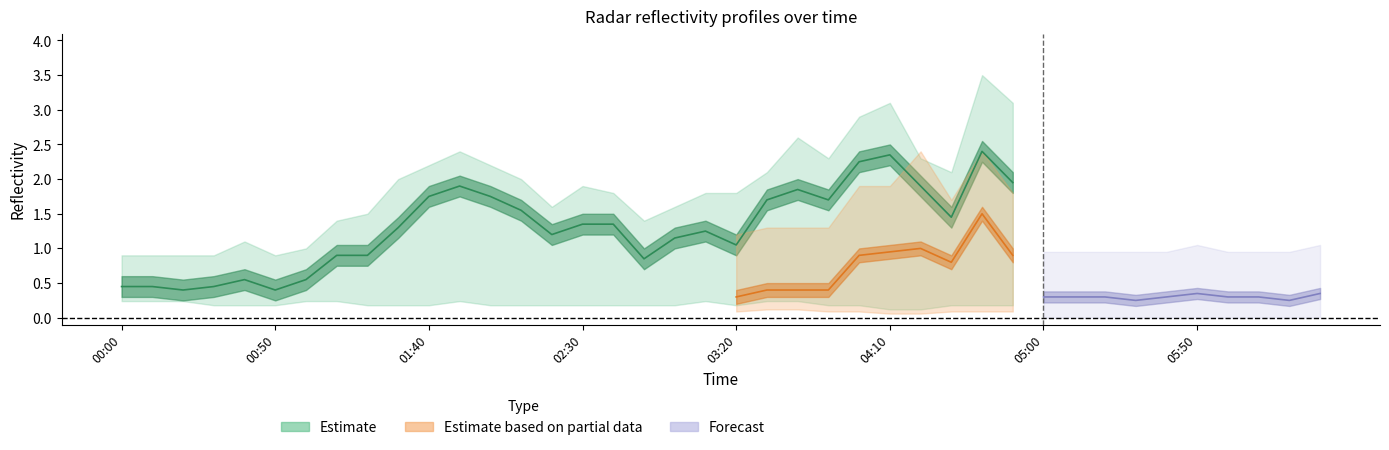

True or false: 6.478 has more than 1 interior local peaks.

True